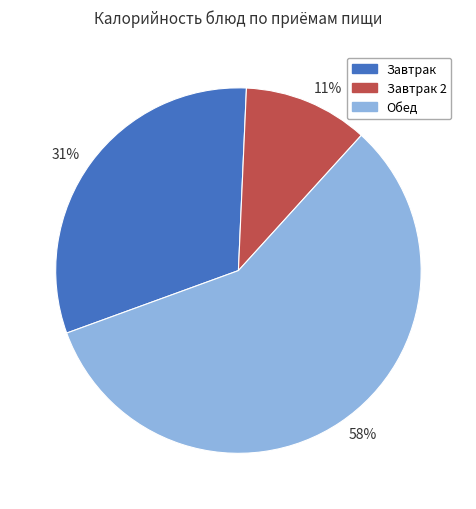

Count the number of slices in the pie.

3